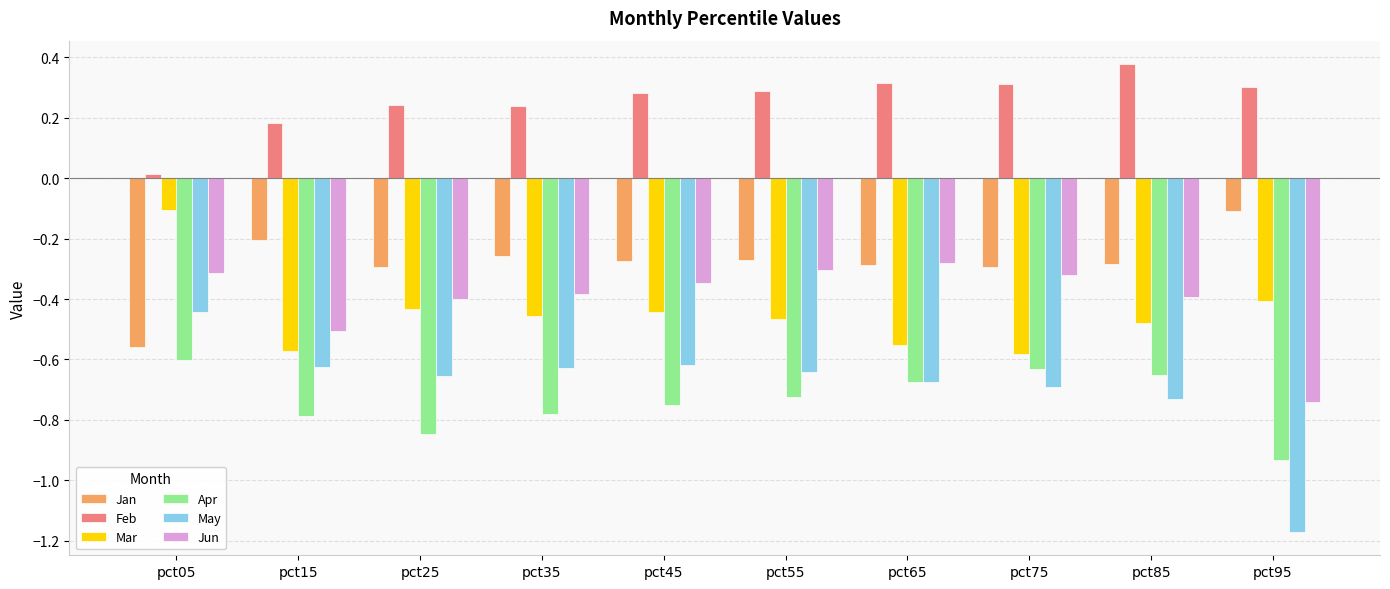

What is the difference between the Mar values at pct15 and pct05?

0.5